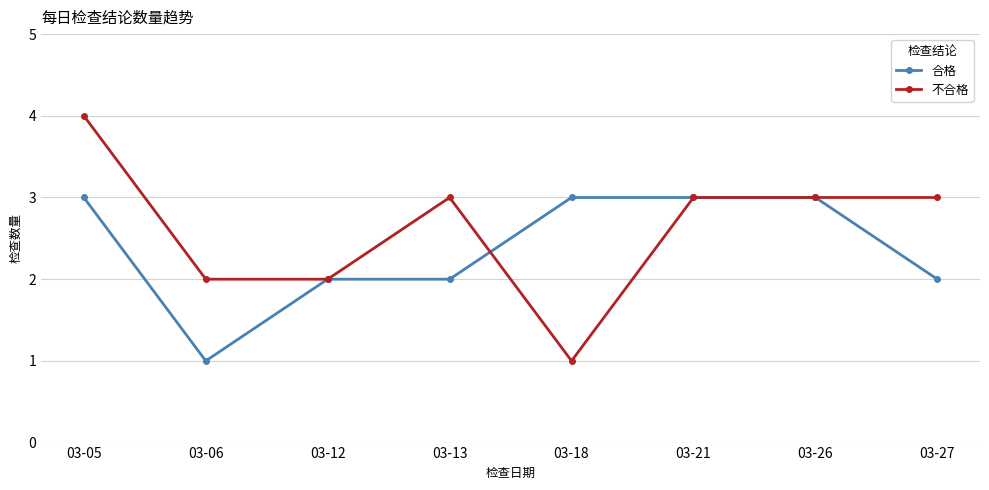

At which category does 合格 reach its first local valley?

03-06